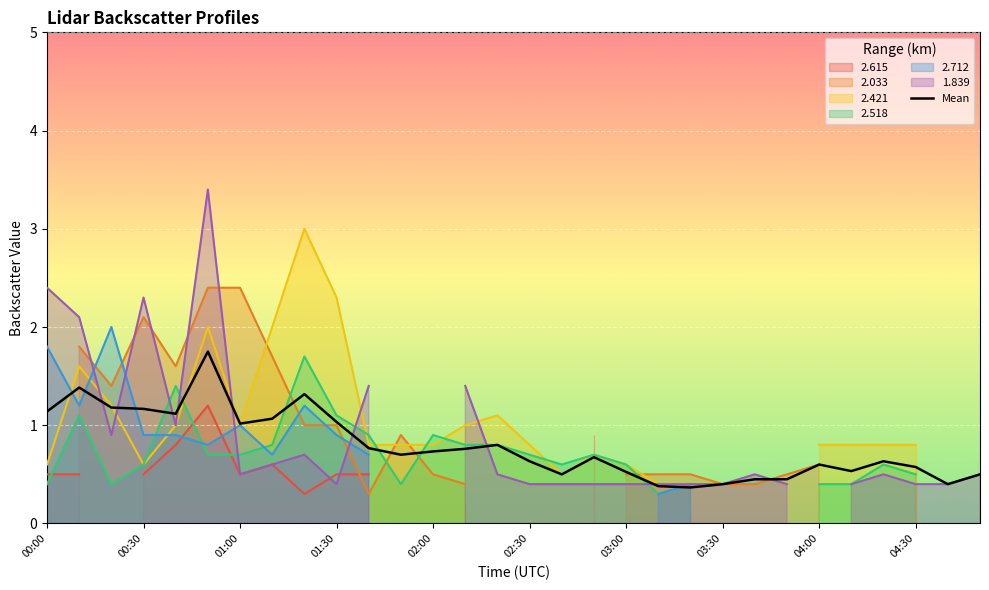

Is it true that Mean equals 1.8 at 00:30?

False